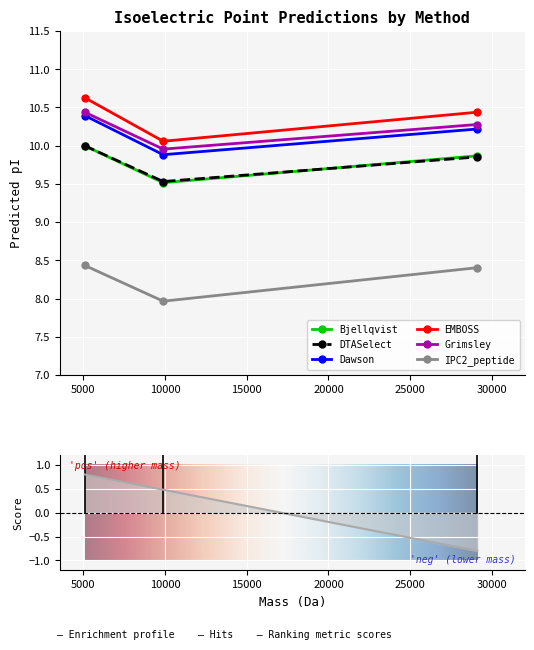

Is the value of EMBOSS at A0A1S5SC16 greater than the value of Dawson at A0A1S5SBX5?

No